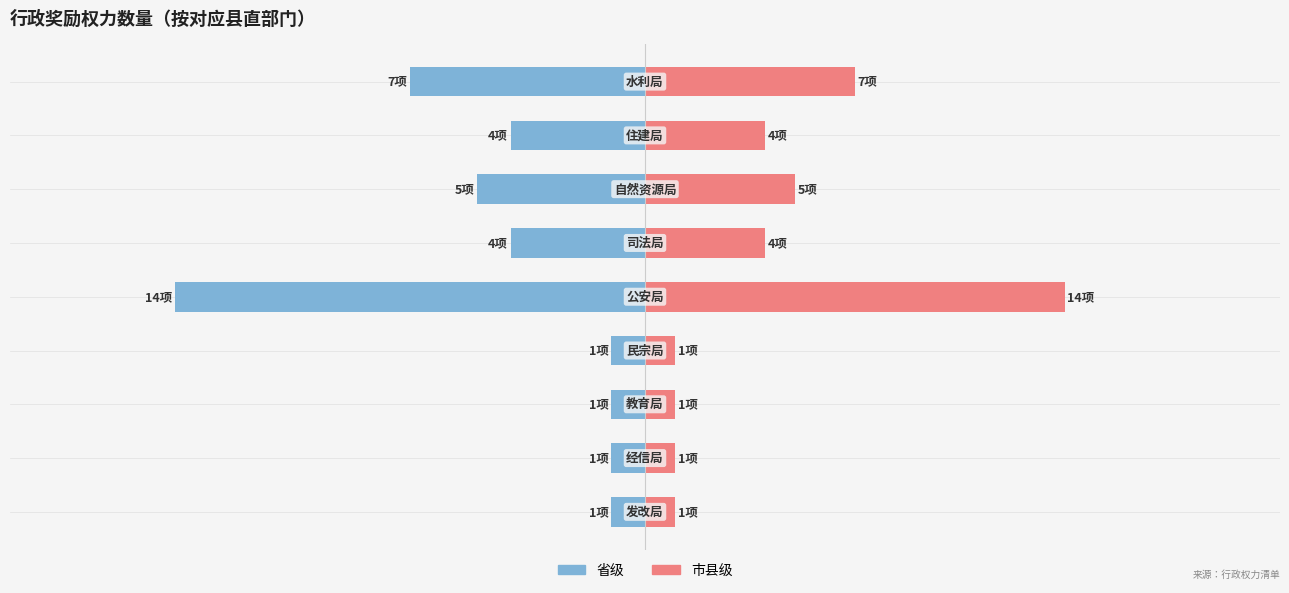

Rank the series at 7 from lowest to highest value.

省级, 市县级